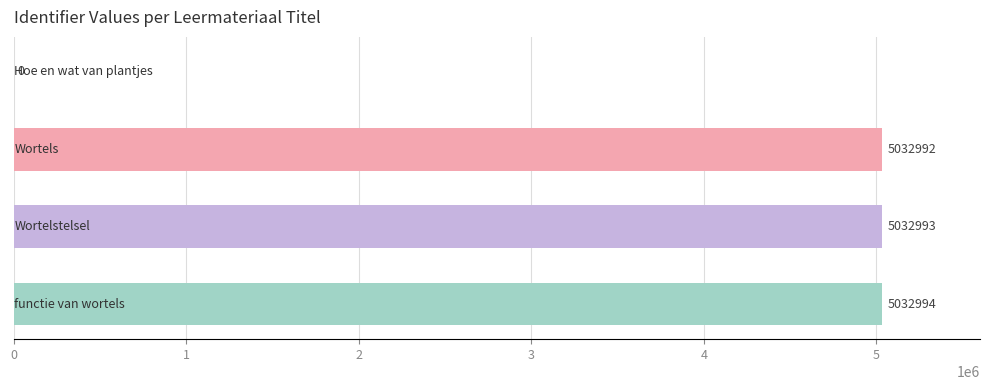

What is the sum of all values?

15098979